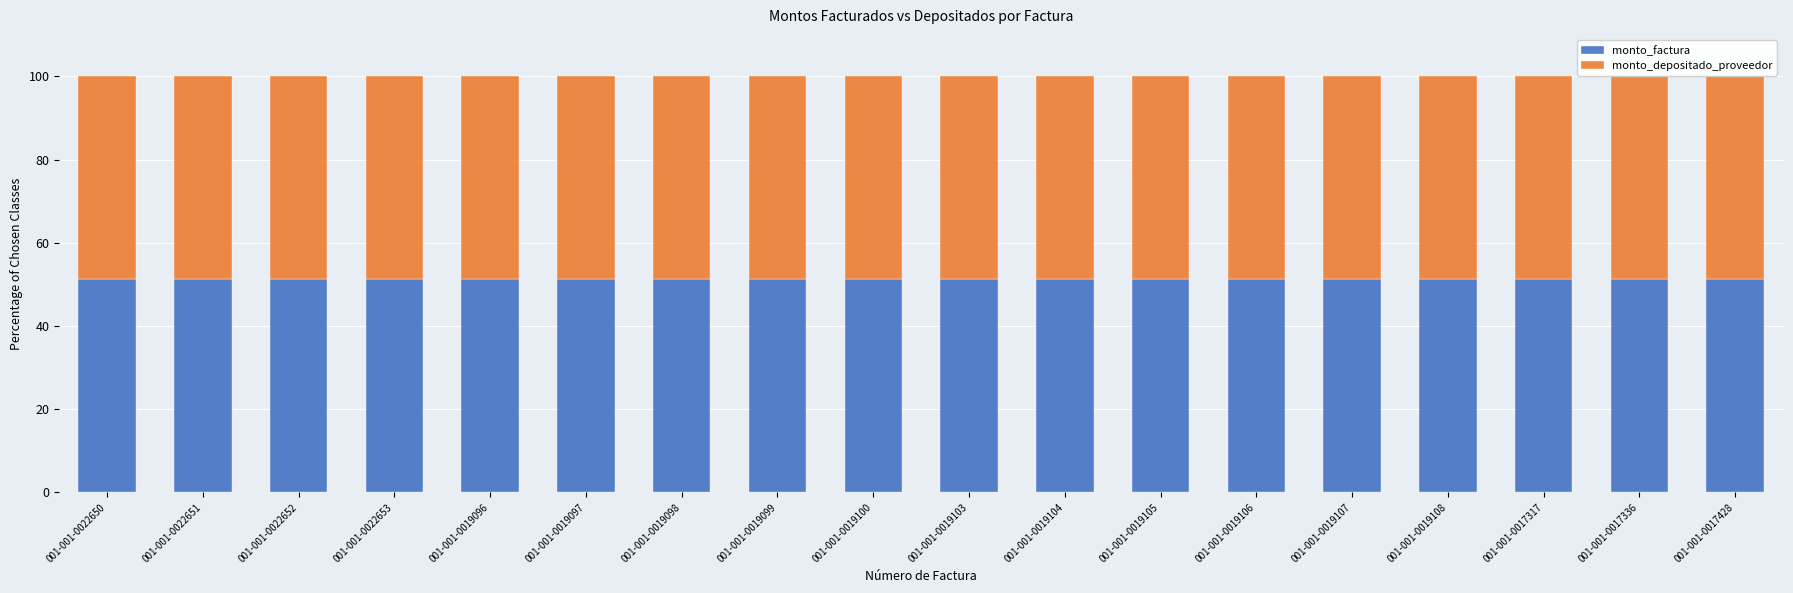

What is the total value across all series at 001-001-0019104?

100.0